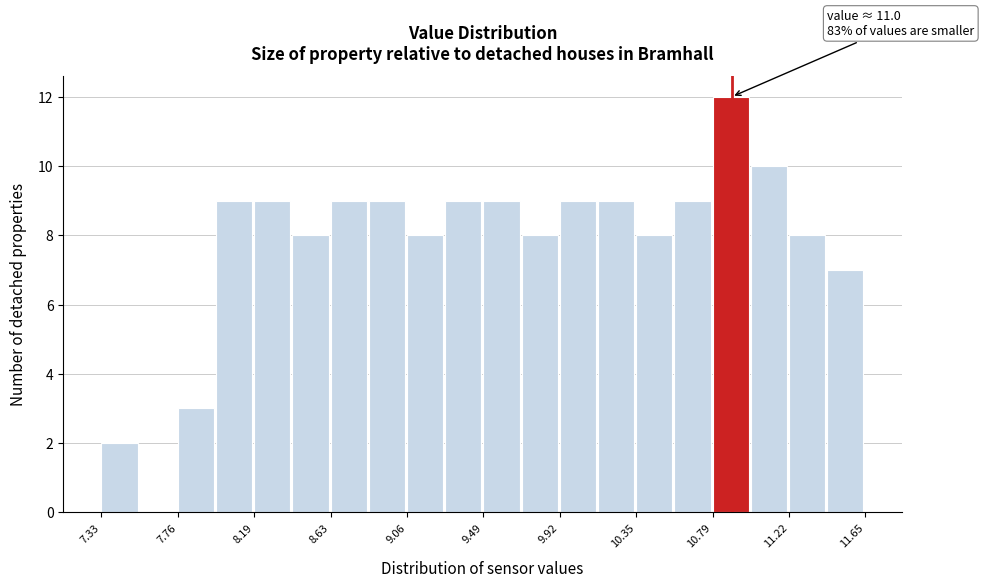

Which range on the x-axis has the tallest bar?

10.80 to 11.00